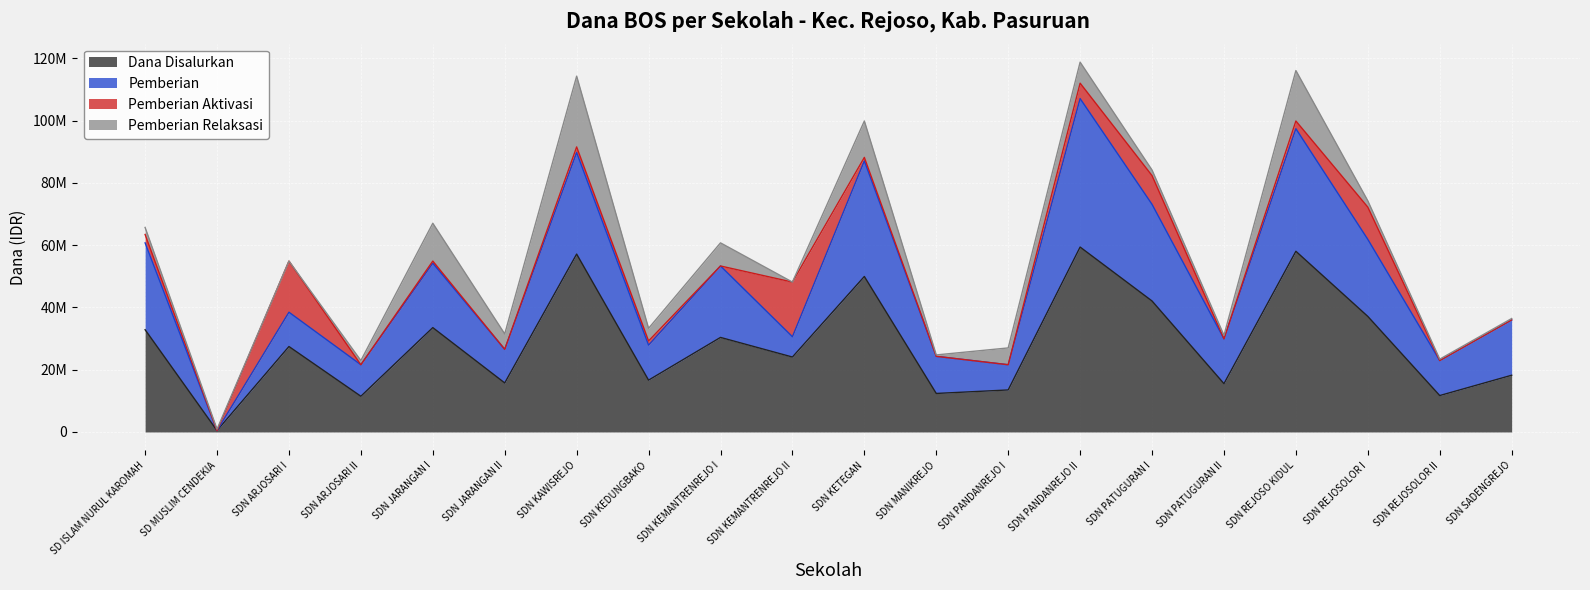

After their last crossing, which series has the higher values: Pemberian Relaksasi or Pemberian Aktivasi?

Pemberian Relaksasi